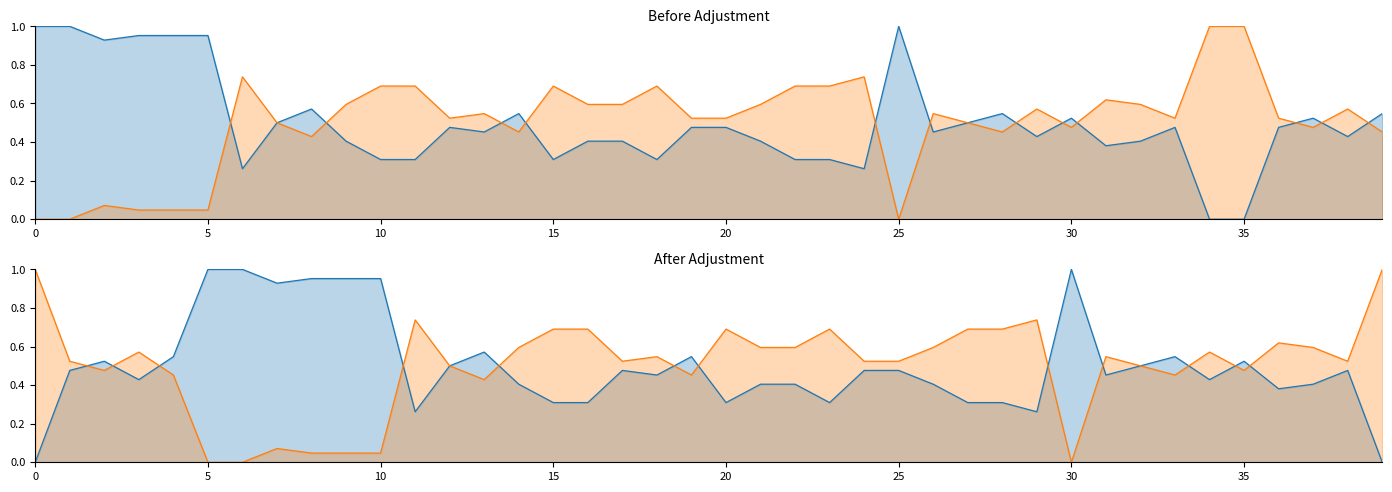

Does the chart have visible grid lines?

No